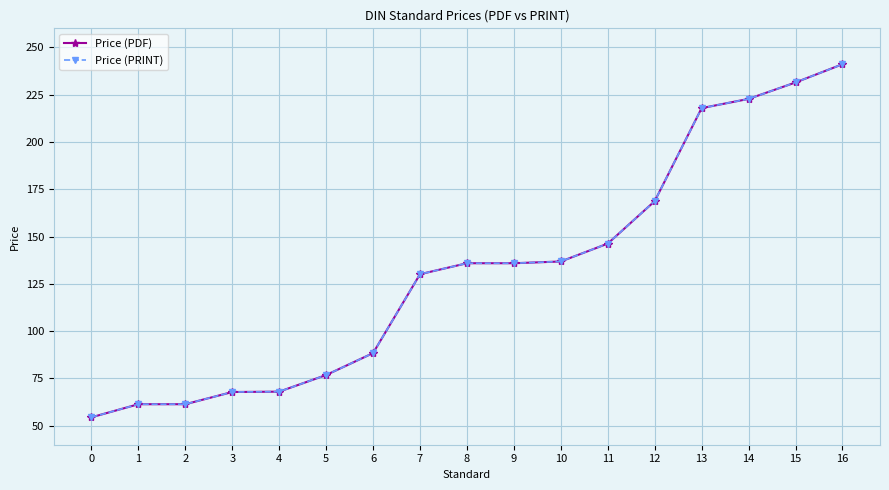

Does the chart display data point markers on the line(s)?

Yes